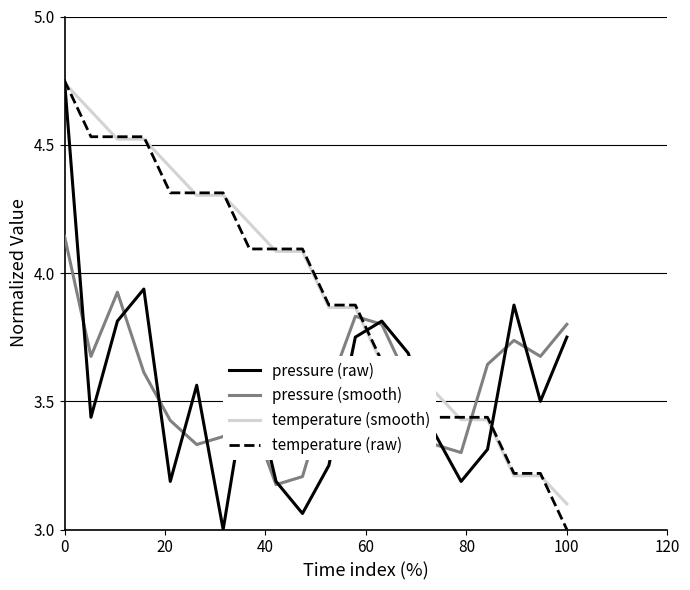

True or false: pressure (smooth) and temperature (smooth) intersect in this chart.

True